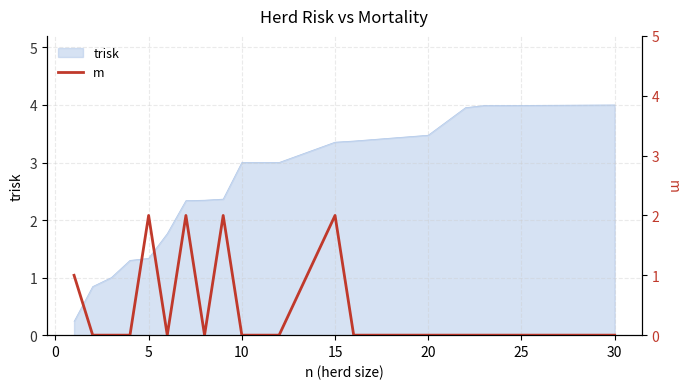

What is the label of the 15th point from the right?

5